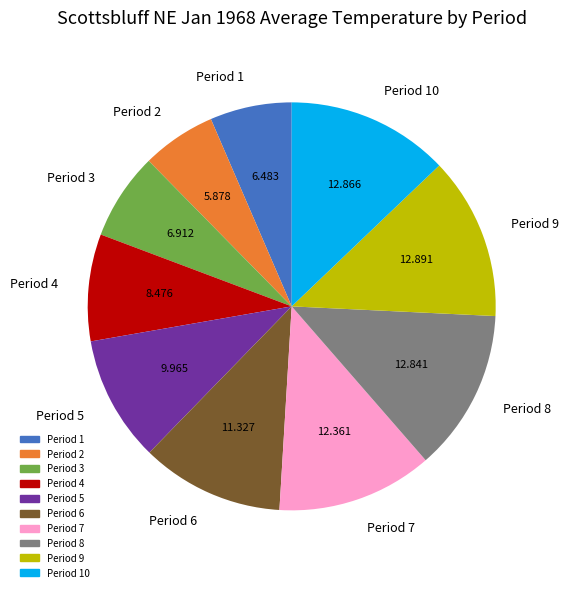

True or false: Period 3 accounts for 1% of the total.

False